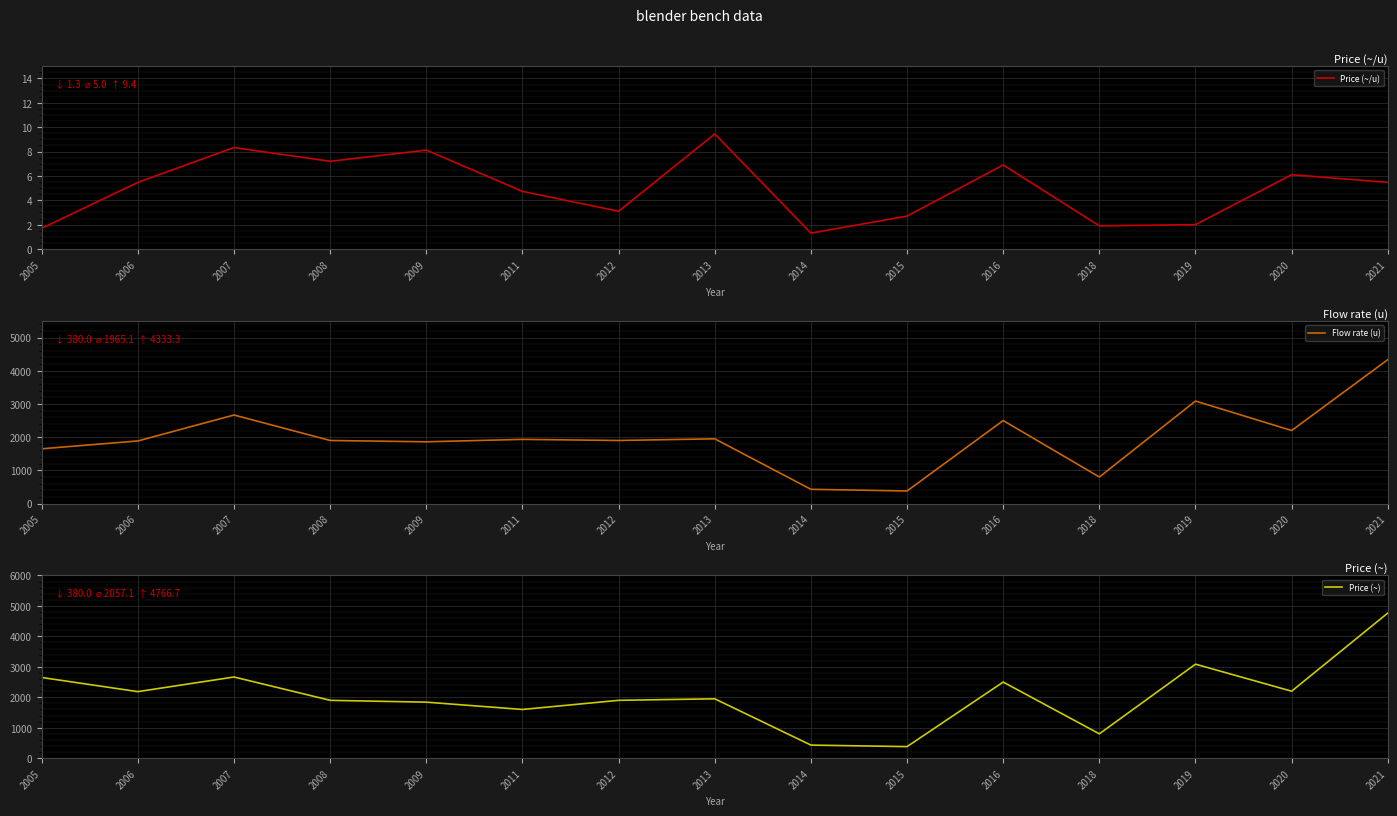

At how many categories does at least one series exceed 2434?

5